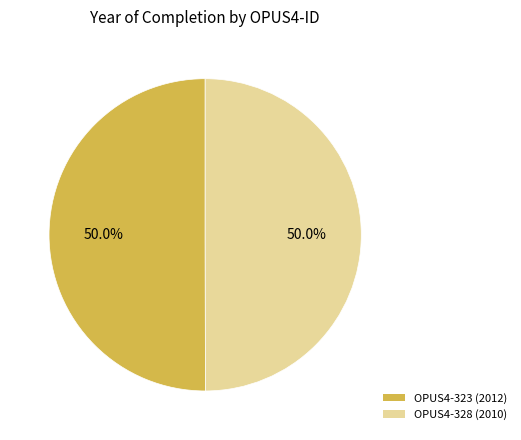

What portion of the pie excludes OPUS4-328 (2010)?

50.0%